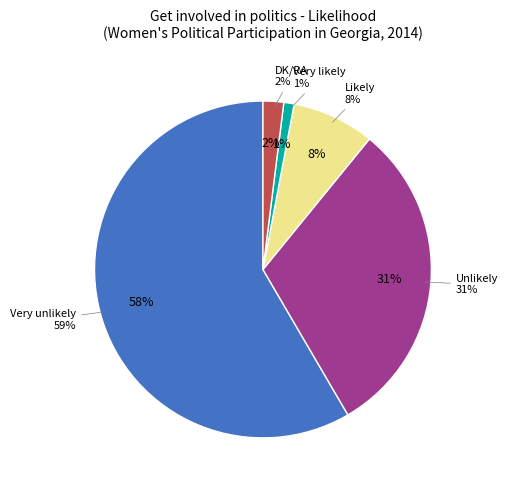

To the nearest percent, what is the difference between the largest and smallest slice percentages?

57%